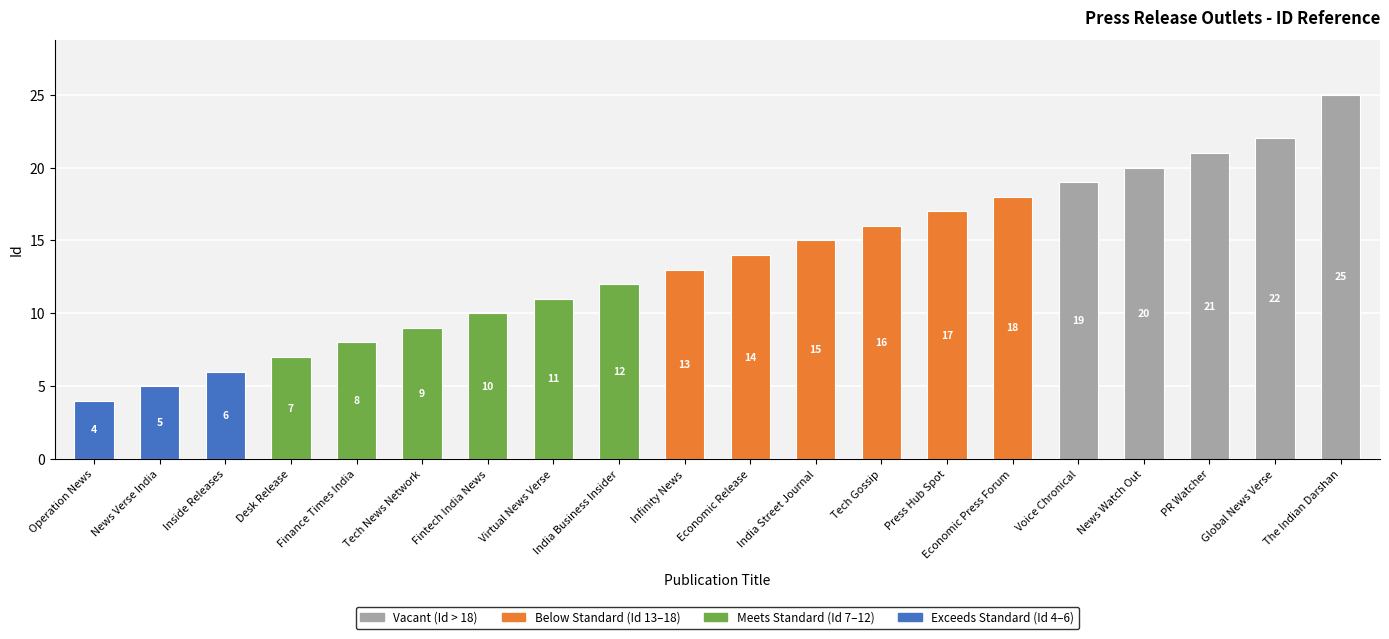

What is the sum of the values at Infinity News and Economic Press Forum?

31